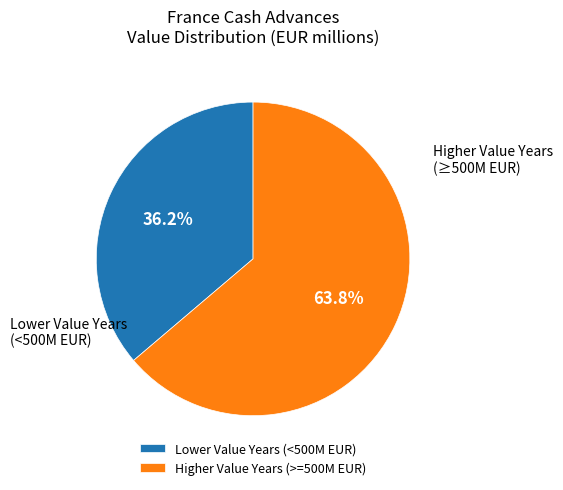

Rank the categories by value from lowest to highest.

Lower Value Years (<500M EUR), Higher Value Years (>=500M EUR)